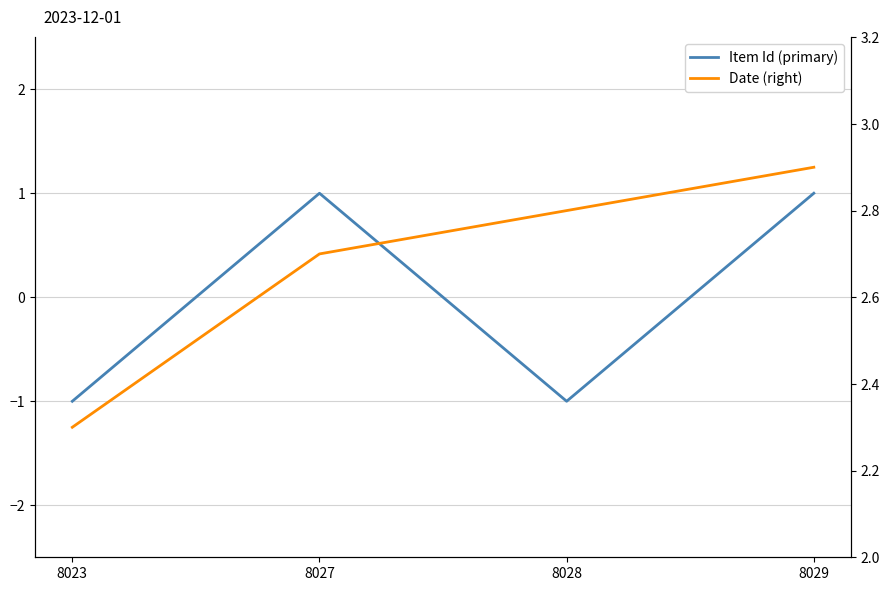

How many negative values does the Item Id (primary) series have?

2